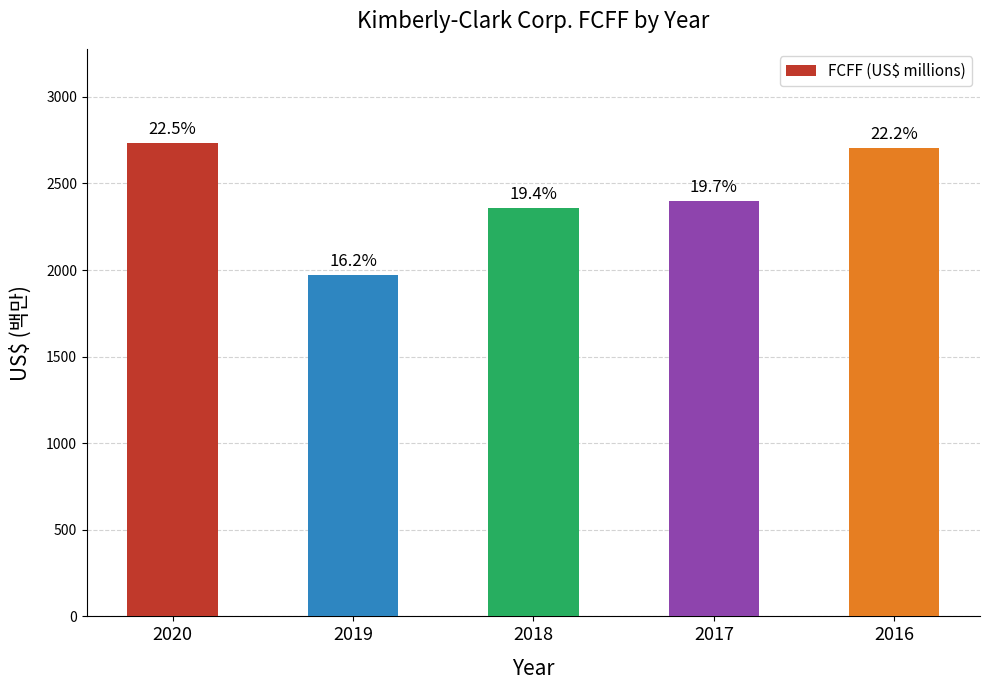

Reading right to left, what are all the values shown in this chart?

2703	2400	2356	1969	2731